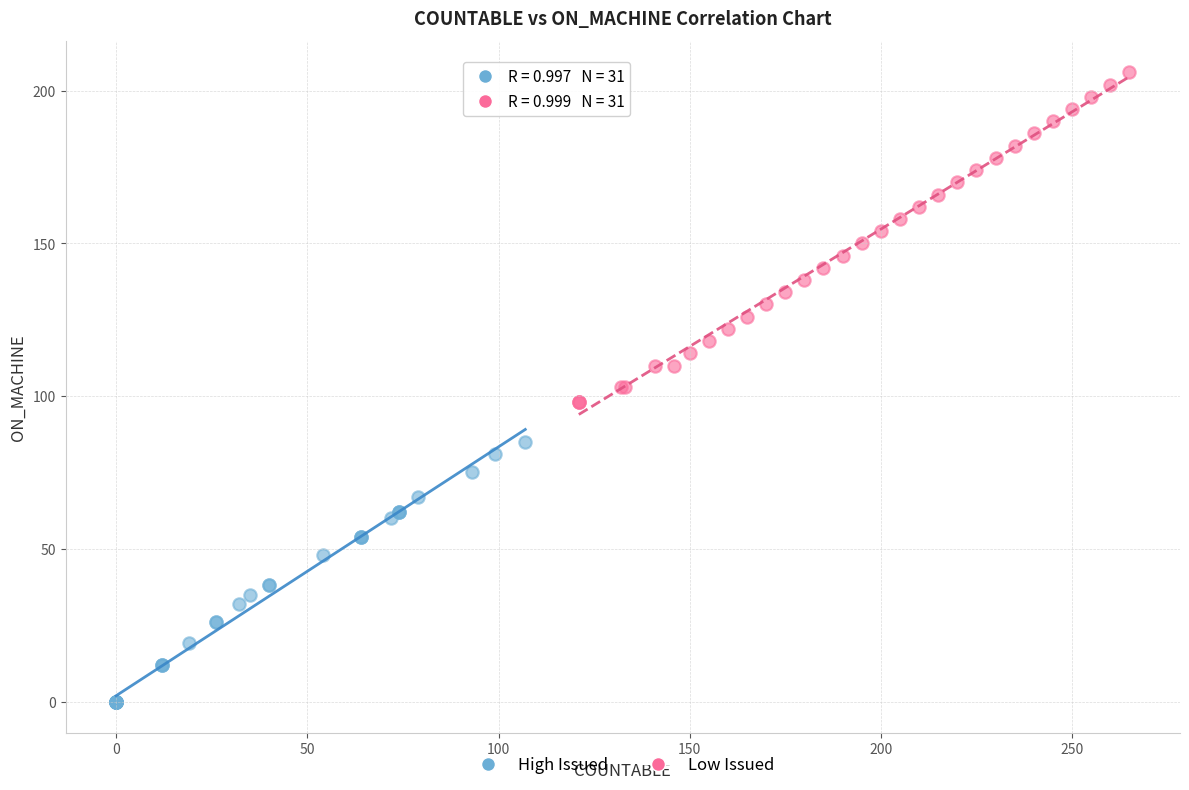

Which series contains the lowest Y value?

High Issued